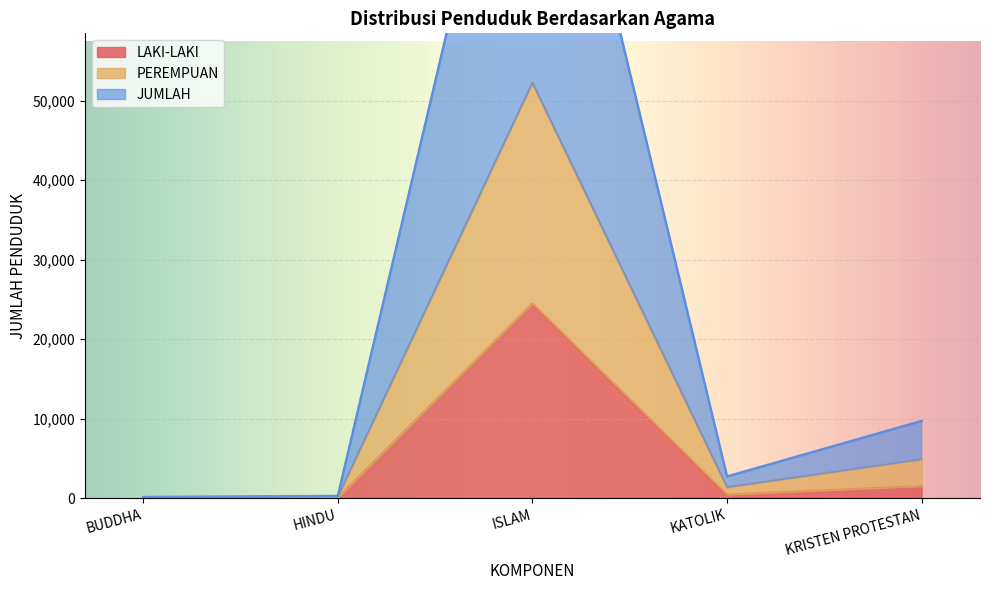

Where does the JUMLAH series first go above 2732?

ISLAM